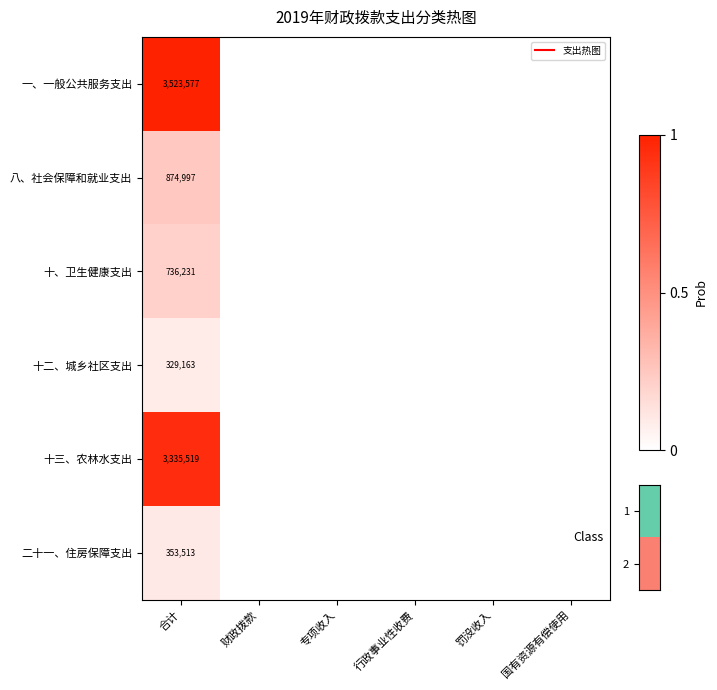

List the series in order of their peak value, highest first.

一、一般公共服务支出, 十三、农林水支出, 八、社会保障和就业支出, 十、卫生健康支出, 二十一、住房保障支出, 十二、城乡社区支出